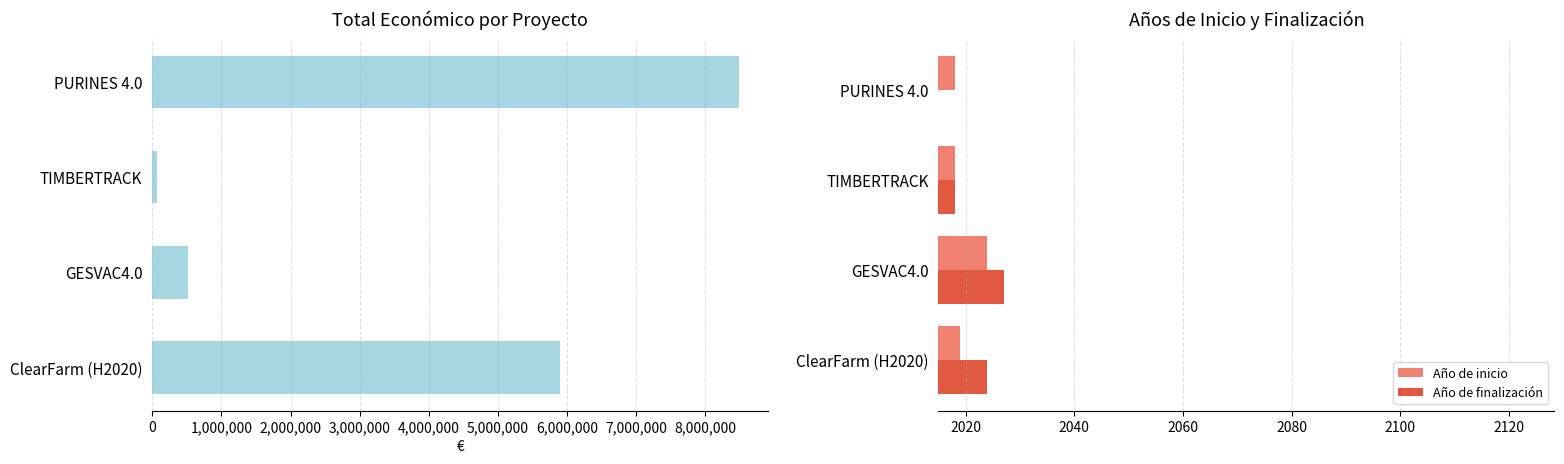

The value of Año de inicio at GESVAC4.0 is 3638. True or false?

False